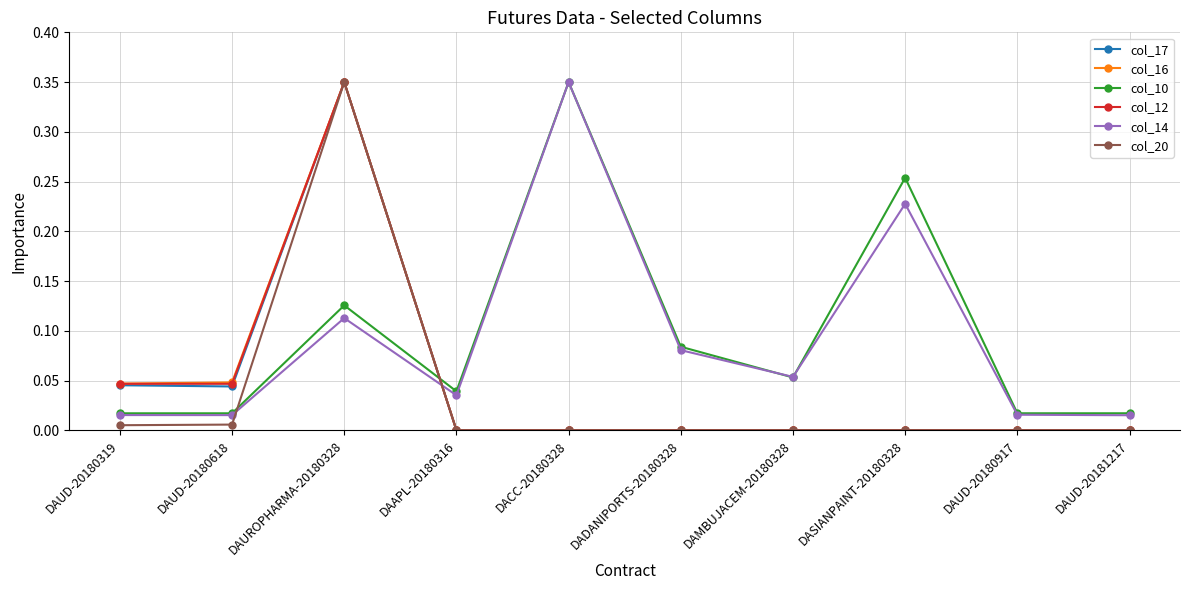

What is the label of the 5th point from the right?

DADANIPORTS-20180328